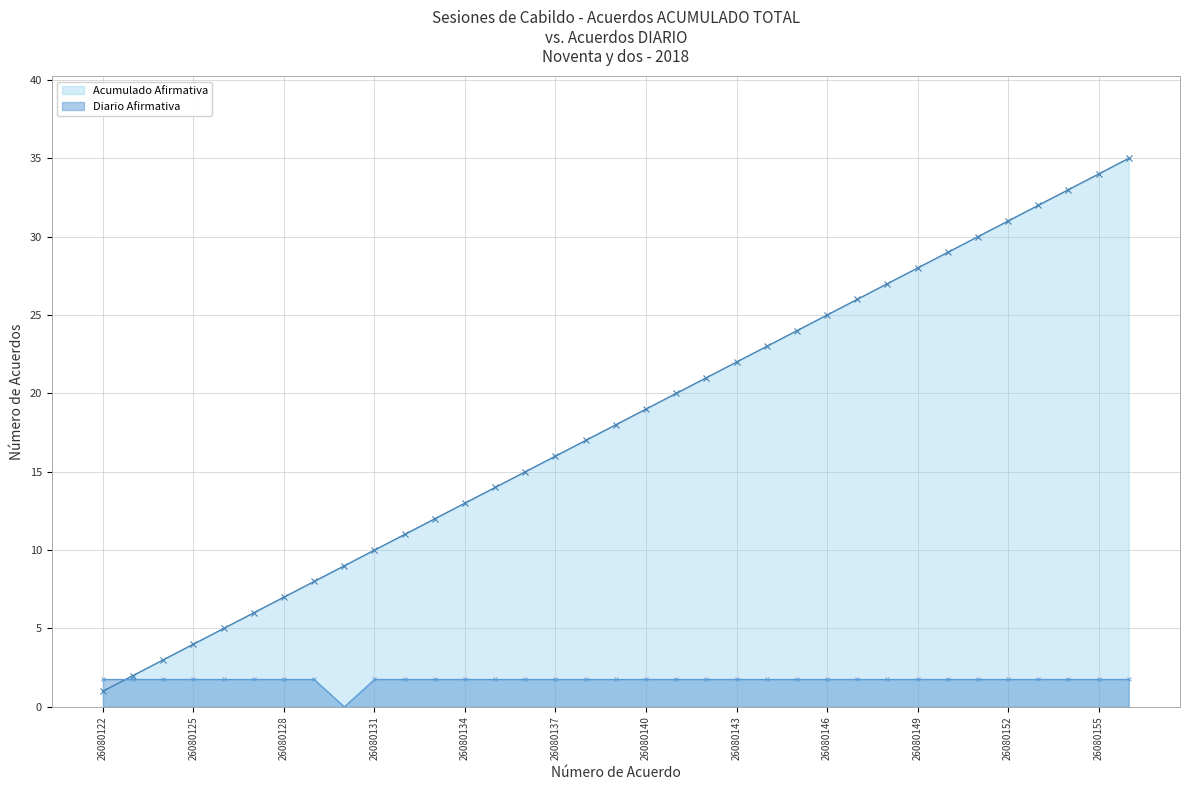

Reading left to right, transcribe all the data shown in this chart.

Acumulado Afirmativa: 1.0	2.0	3.0	4.0	5.0	6.0	7.0	8.0	9.0	10.0	11.0	12.0	13.0	14.0	15.0	16.0	17.0	18.0	19.0	20.0	21.0	22.0	23.0	24.0	25.0	26.0	27.0	28.0	29.0	30.0	31.0	32.0	33.0	34.0	35.0
Diario Afirmativa: 1.8	1.8	1.8	1.8	1.8	1.8	1.8	1.8	0.0	1.8	1.8	1.8	1.8	1.8	1.8	1.8	1.8	1.8	1.8	1.8	1.8	1.8	1.8	1.8	1.8	1.8	1.8	1.8	1.8	1.8	1.8	1.8	1.8	1.8	1.8